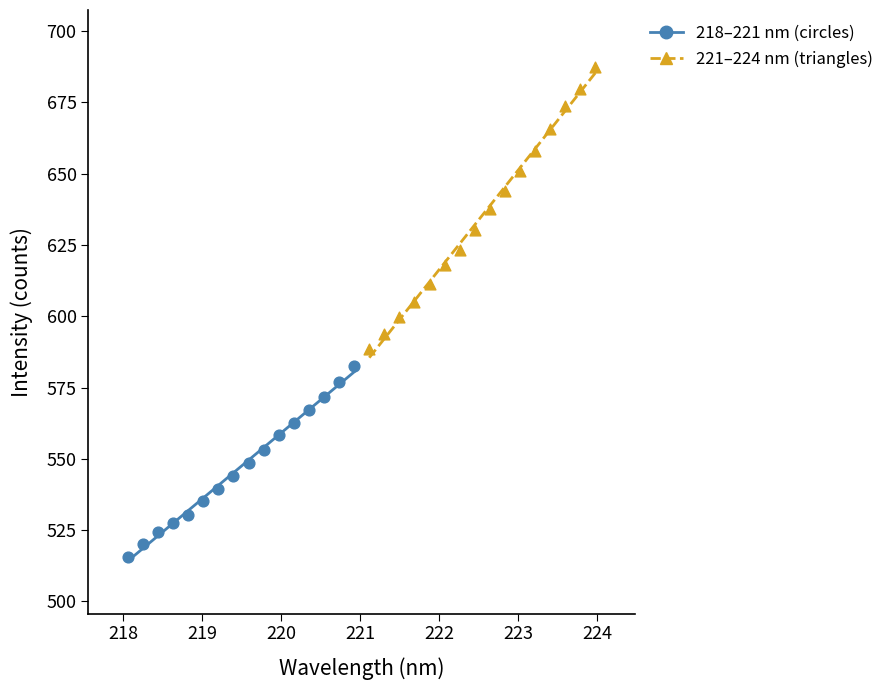

Which series contains the highest Y value?

221–224 nm (triangles)